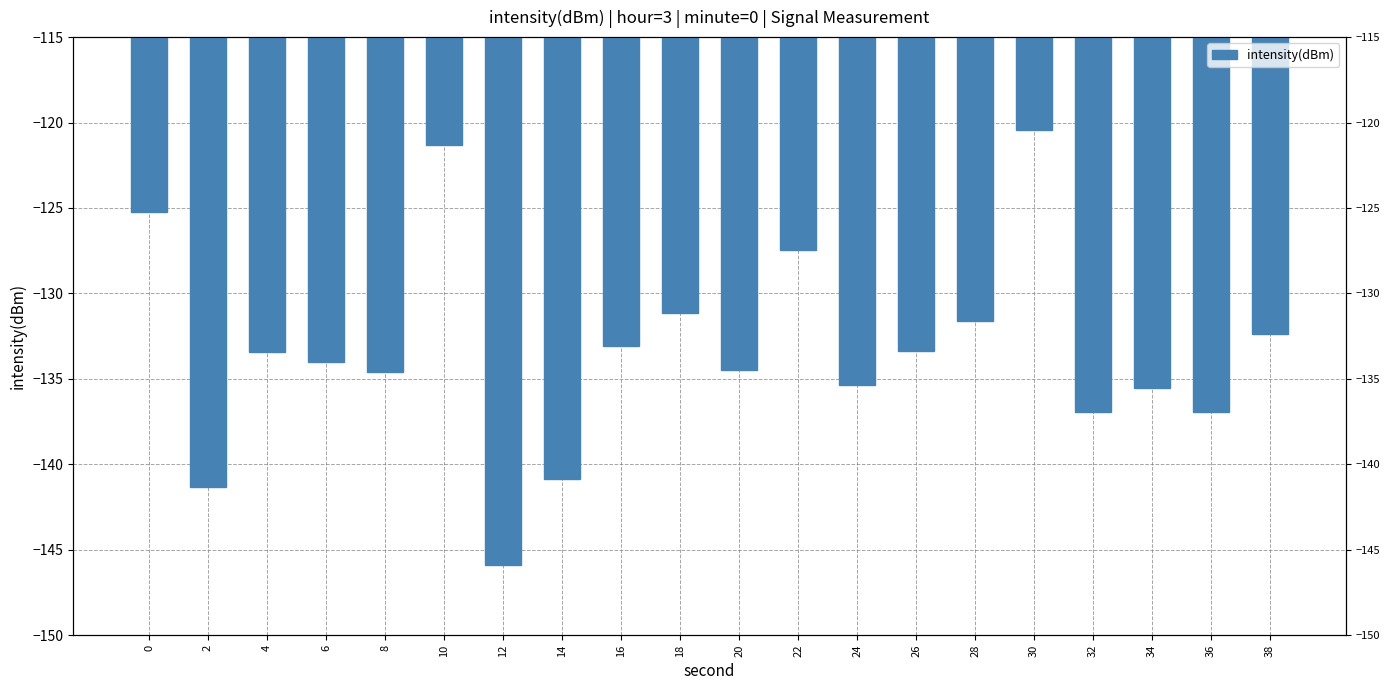

Are the bars horizontal?

No